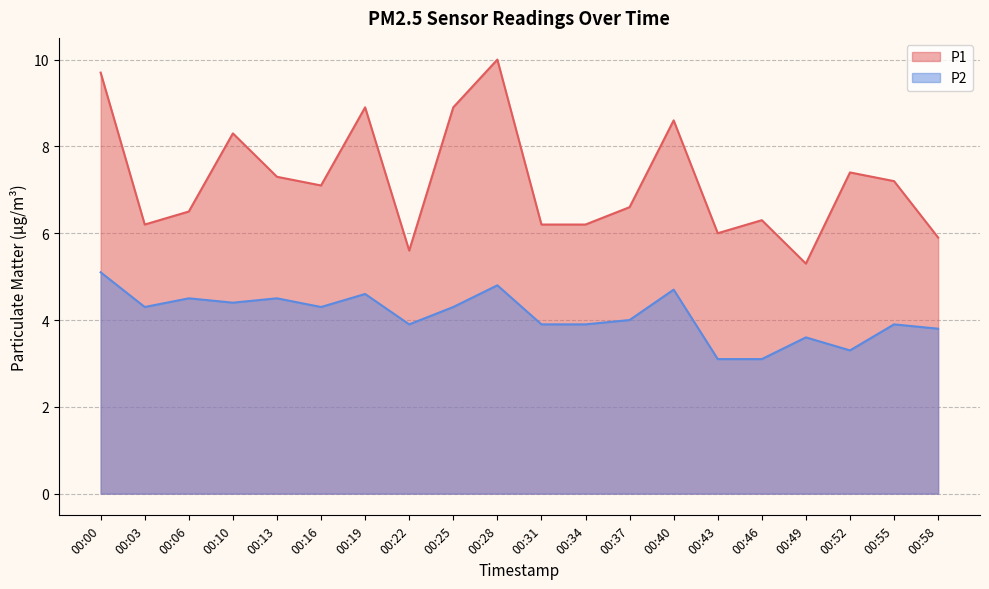

Rank the series by their maximum value, from highest to lowest.

P1, P2